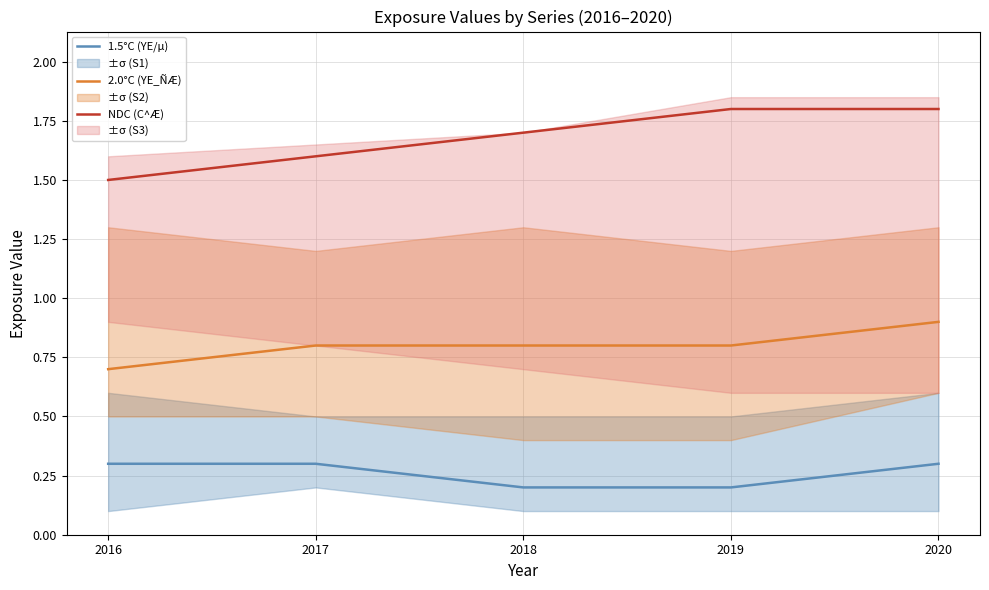

How many NDC (C^Æ) values are between 1 and 2?

5